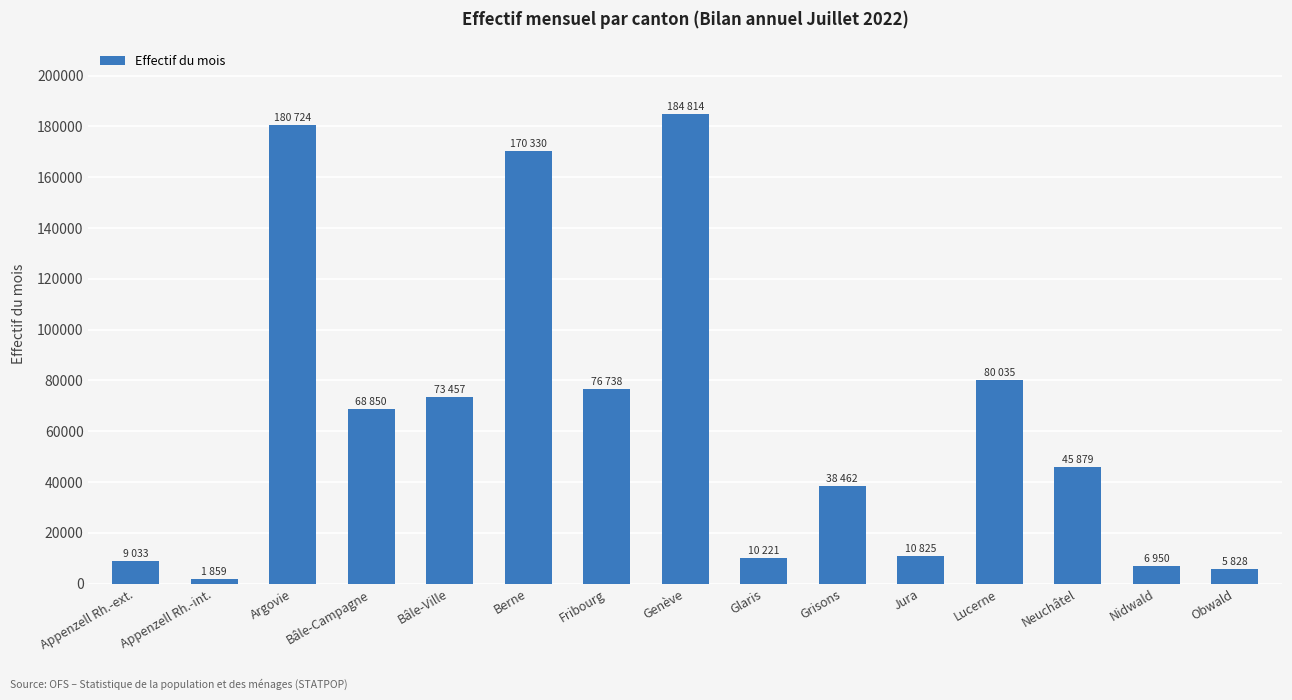

What is the change in value from Appenzell Rh.-int. to Glaris?

+8362